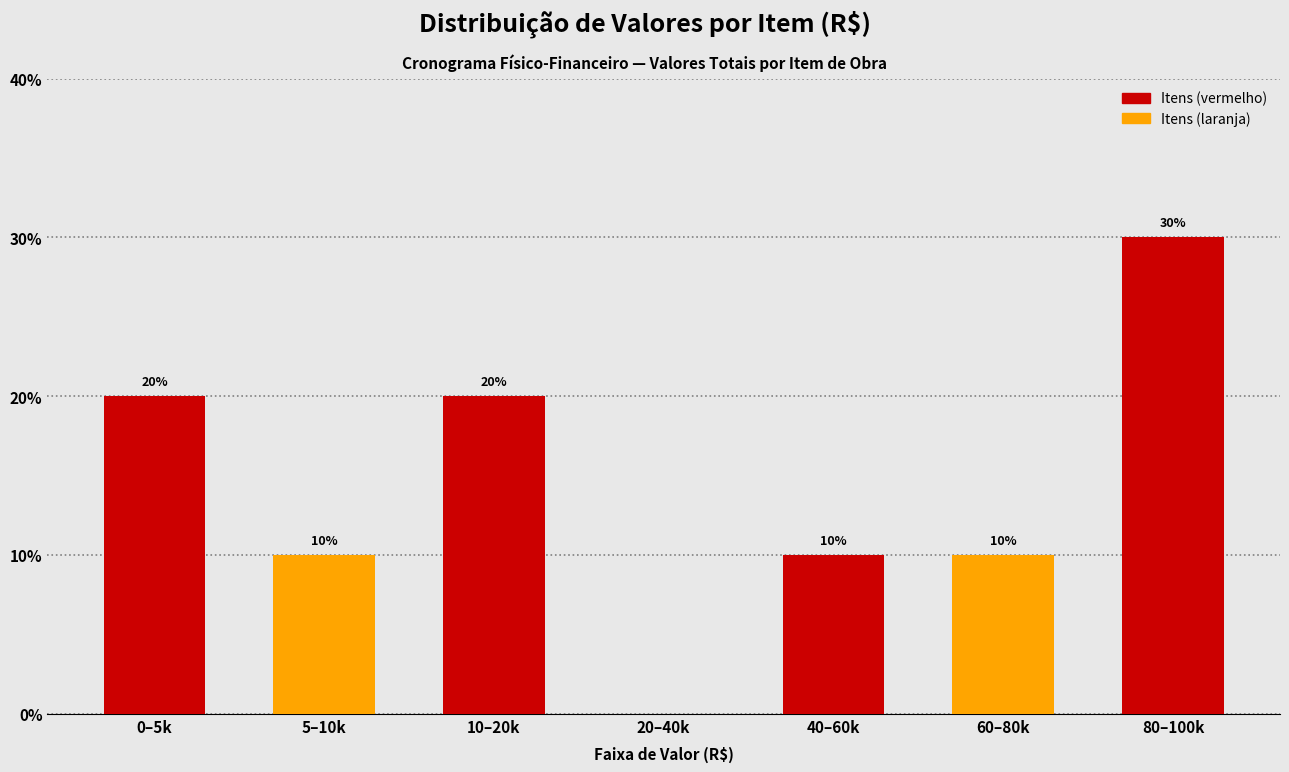

Reading left to right, list all the values displayed in this chart.

0–5k=20	5–10k=10	10–20k=20	20–40k=0	40–60k=10	60–80k=10	80–100k=30